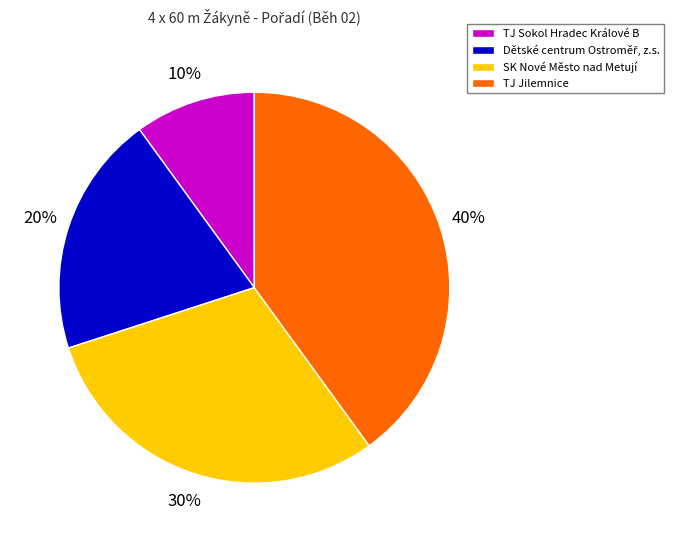

True or false: TJ Sokol Hradec Králové B accounts for 4% of the total.

False